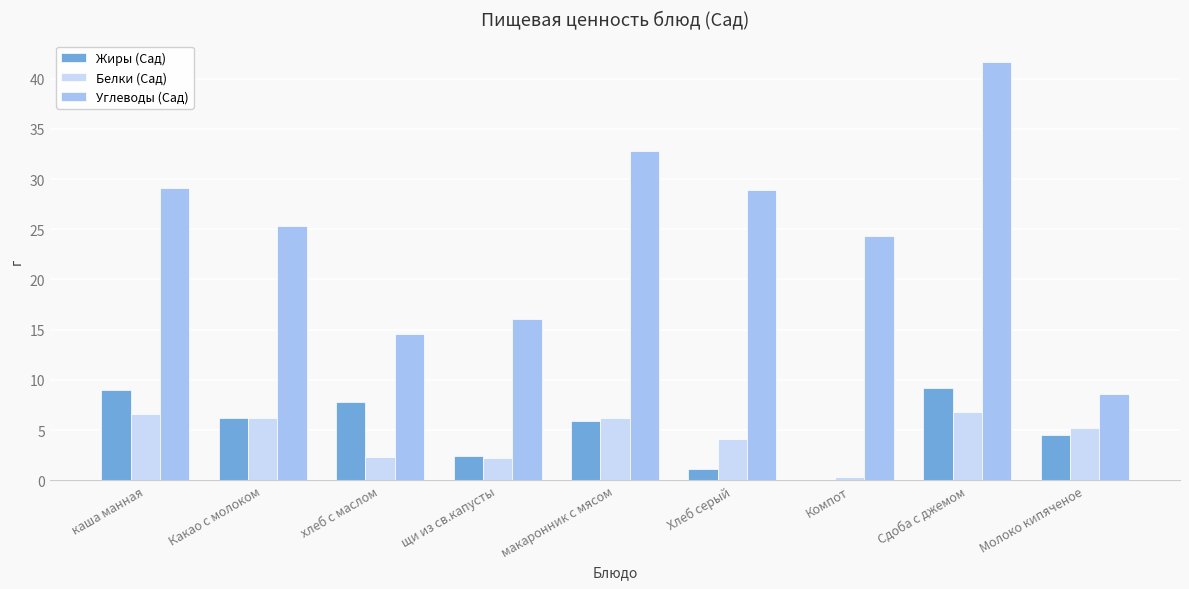

Is the value of Белки (Сад) at Компот greater than the value of Углеводы (Сад) at Компот?

No